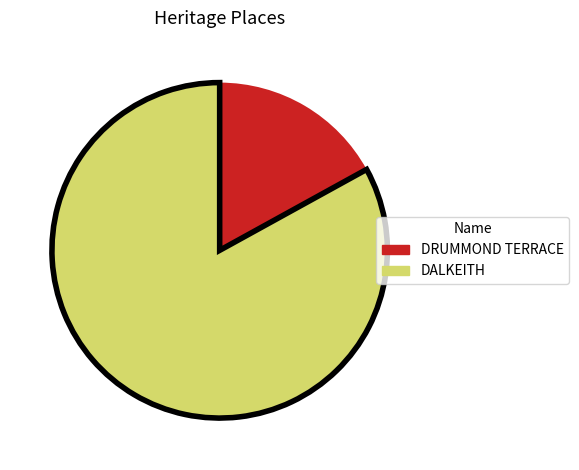

Count the number of slices in the pie.

2